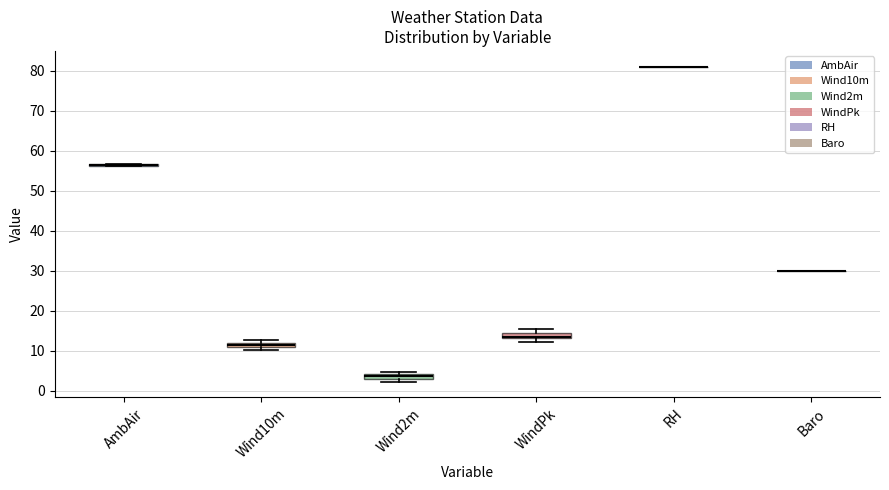

Where is the upper edge of the box for Wind10m on the y-axis? The values are not printed on the chart, so give them approximately, as read against the axis.

12